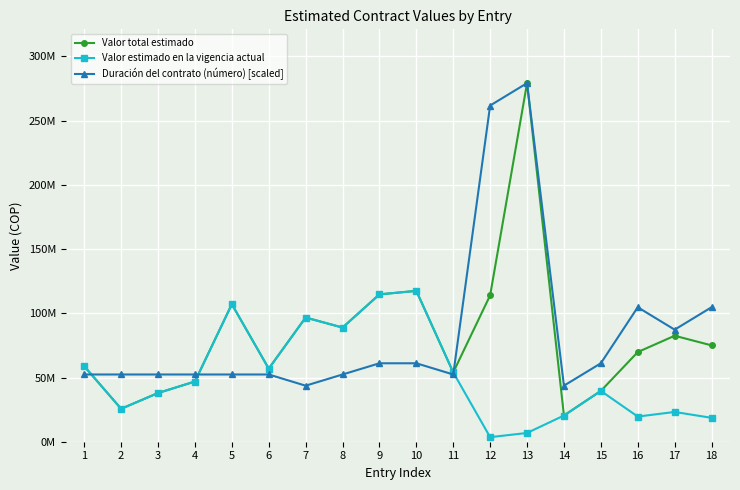

Is this an area chart (filled region under the line)?

No